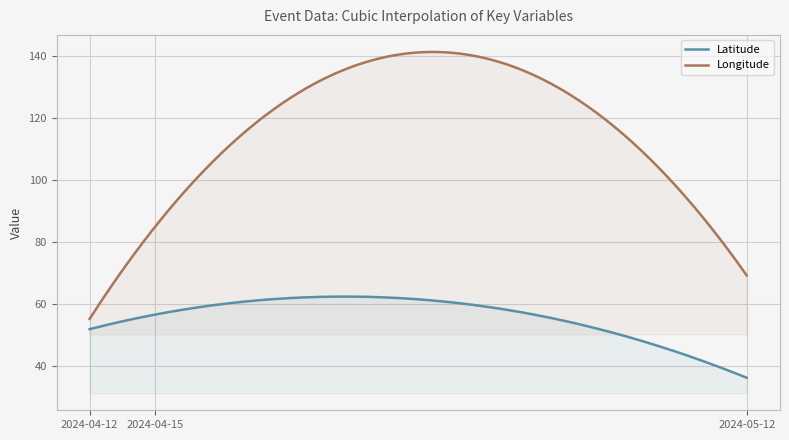

True or false: Longitude and Latitude intersect in this chart.

False